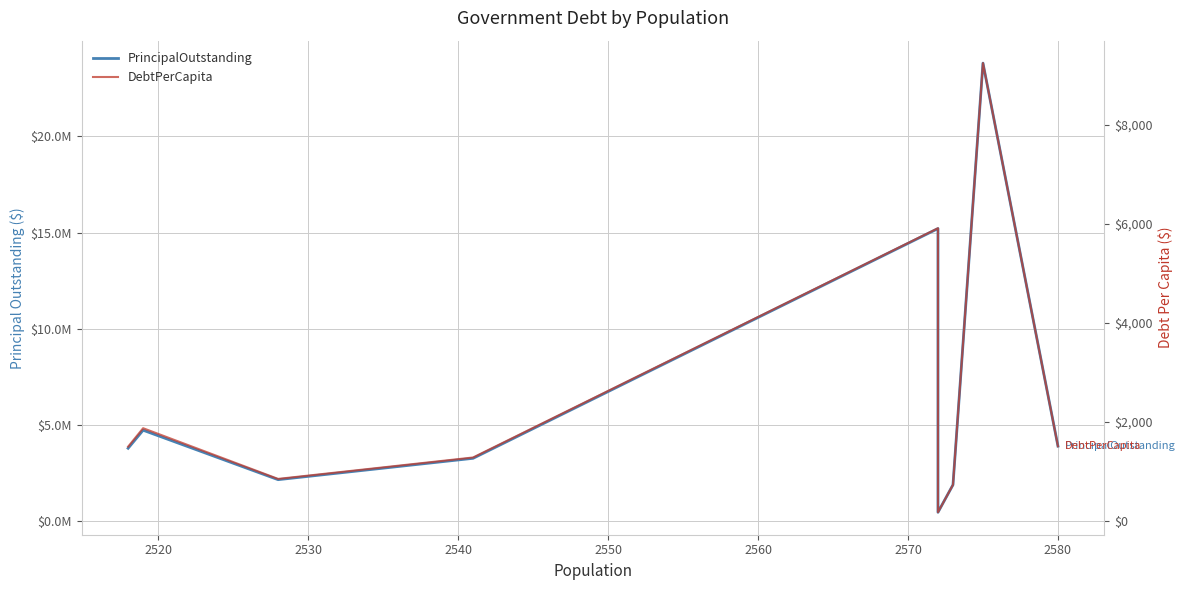

How many interior local peaks does the DebtPerCapita series have?

3